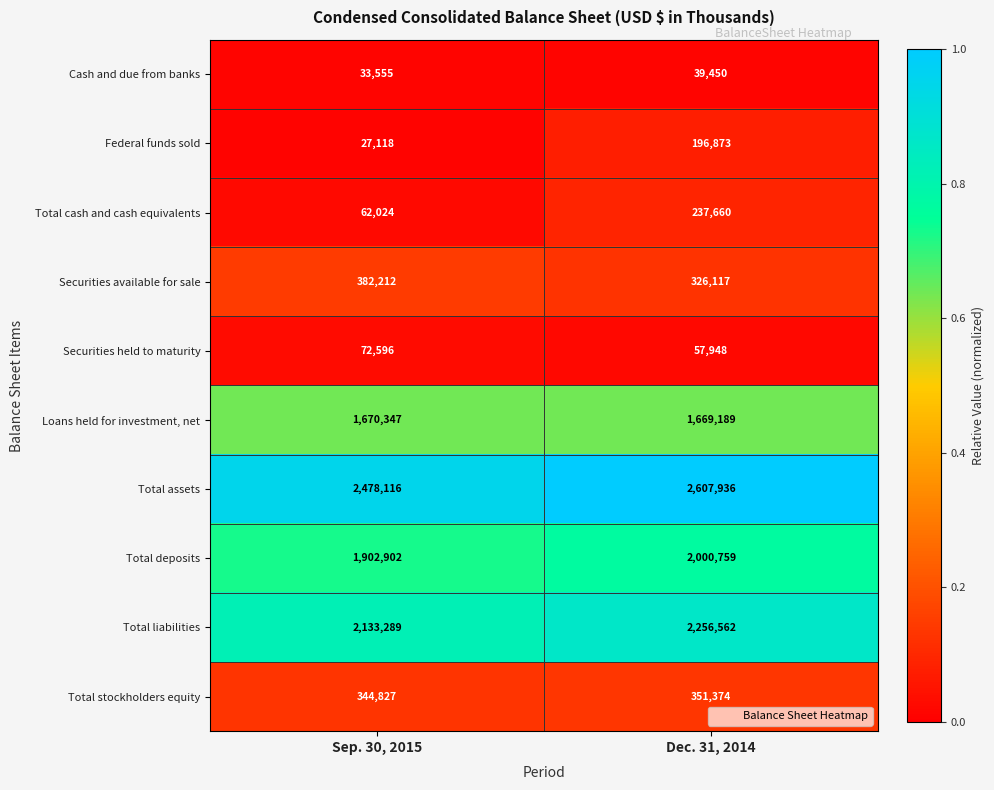

The Total liabilities series shows 2256562 at Dec. 31, 2014. True or false?

True